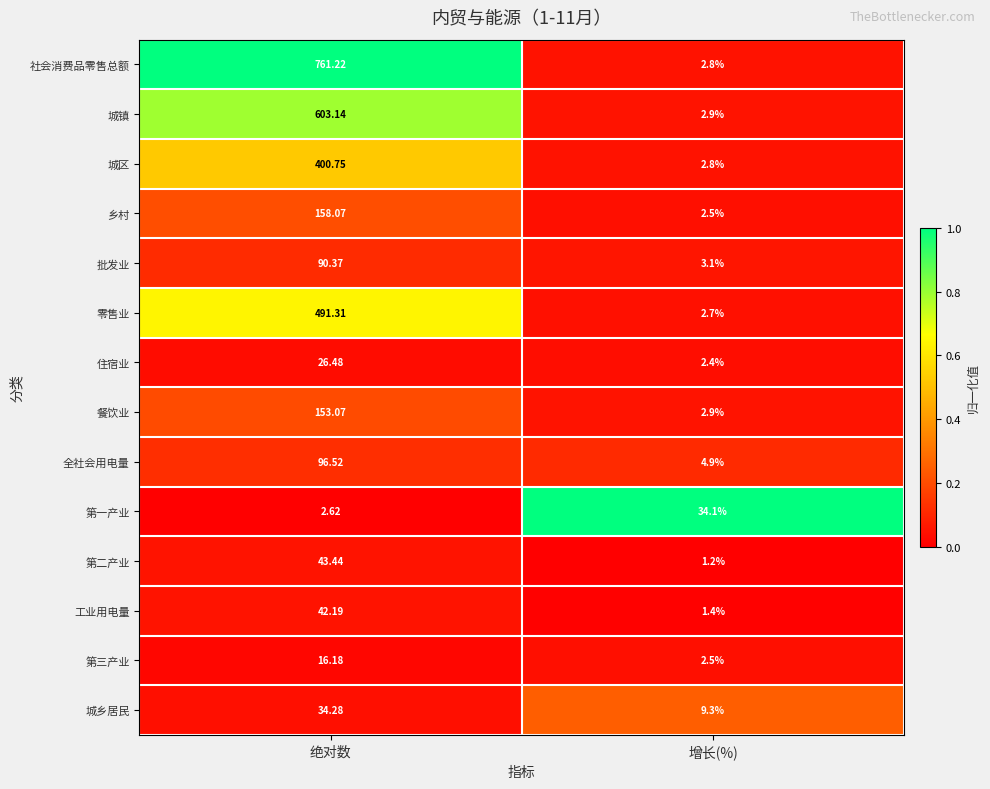

Which category has the lowest value in the 第一产业 series?

绝对数